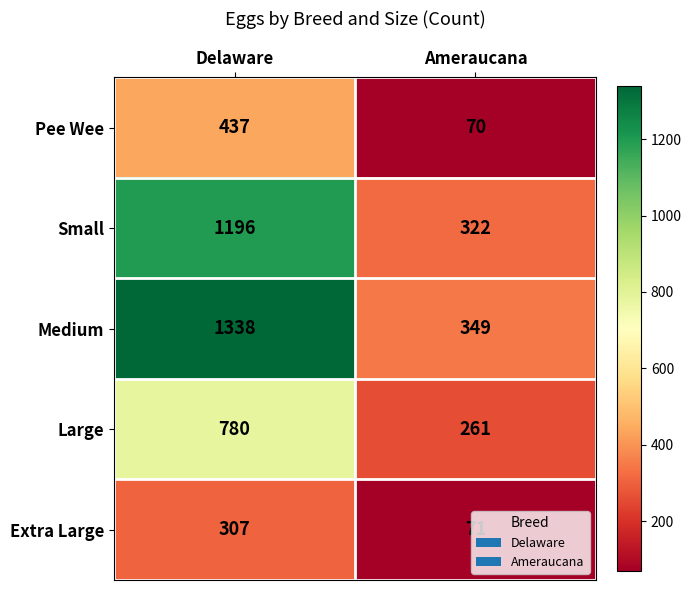

At how many categories does at least one series exceed 147?

2